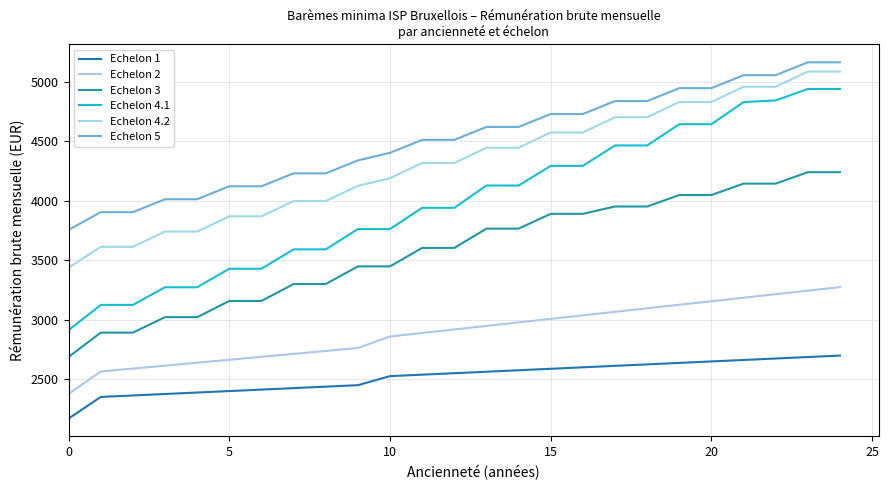

At which label does Echelon 3 reach its peak?

23